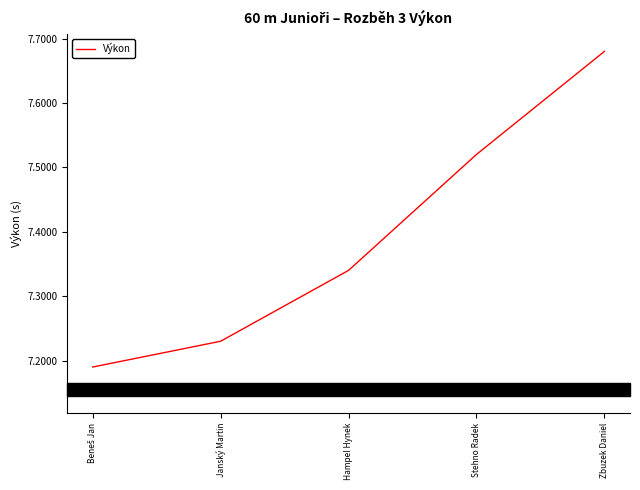

How many values are between 7 and 8?

5